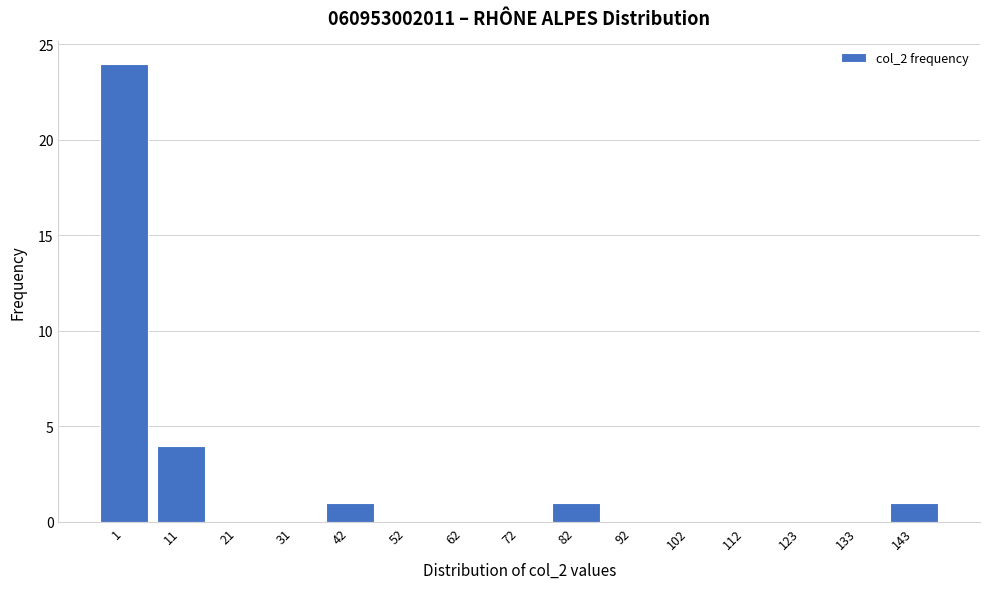

Reading left to right, list all the values displayed in this chart.

1=24	11=4	21=0	31=0	42=1	52=0	62=0	72=0	82=1	92=0	102=0	112=0	123=0	133=0	143=1